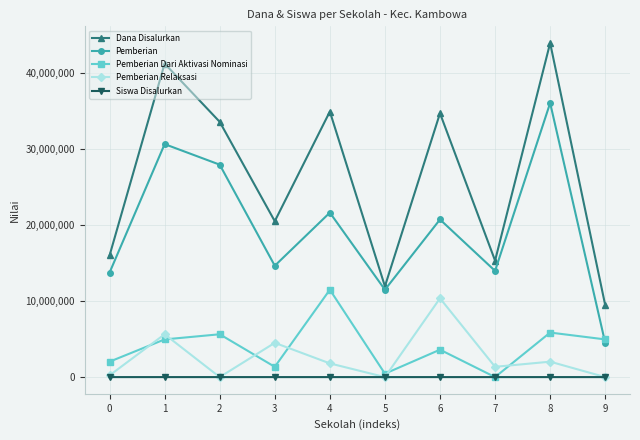

True or false: Pemberian Relaksasi and Pemberian Dari Aktivasi Nominasi cross at least once.

True